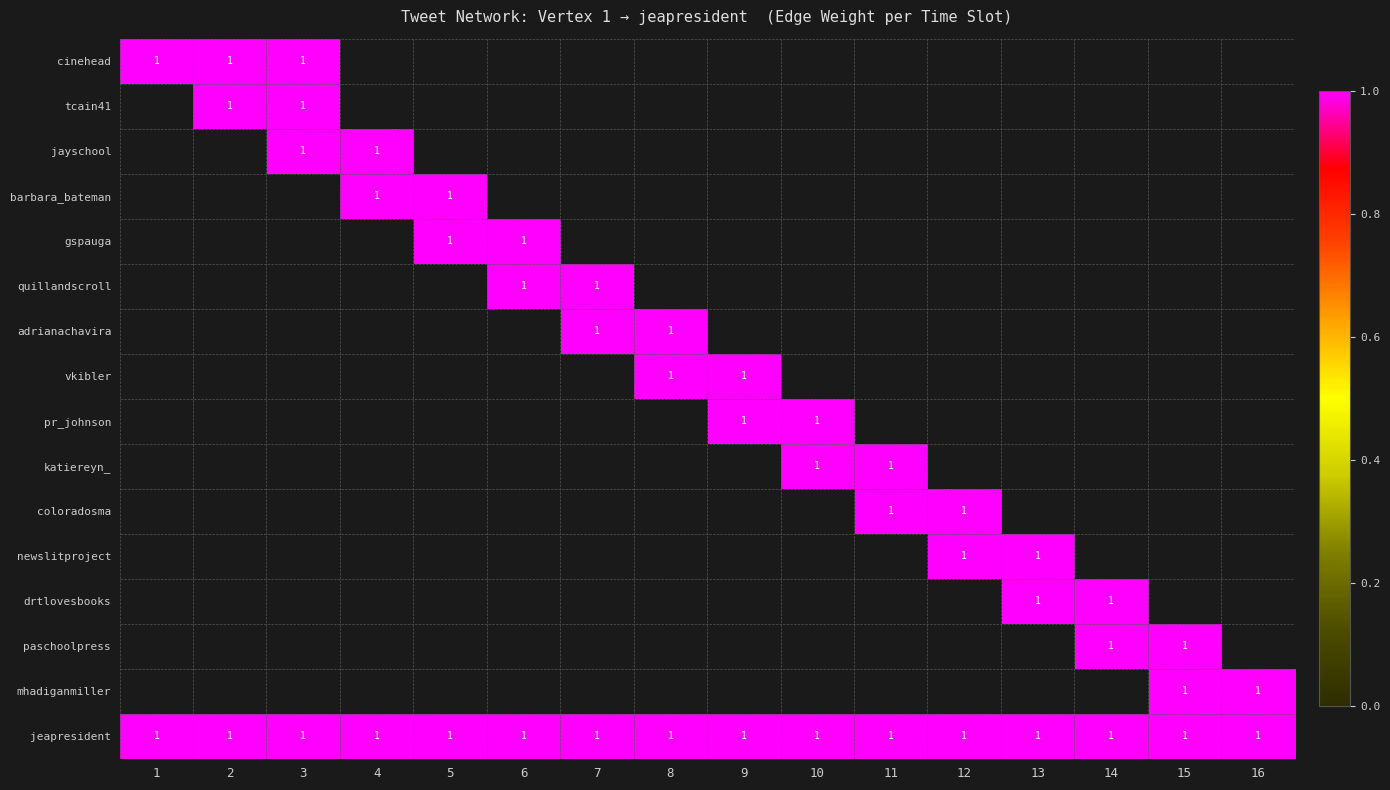

Which series has the largest range (max minus min)?

cinehead